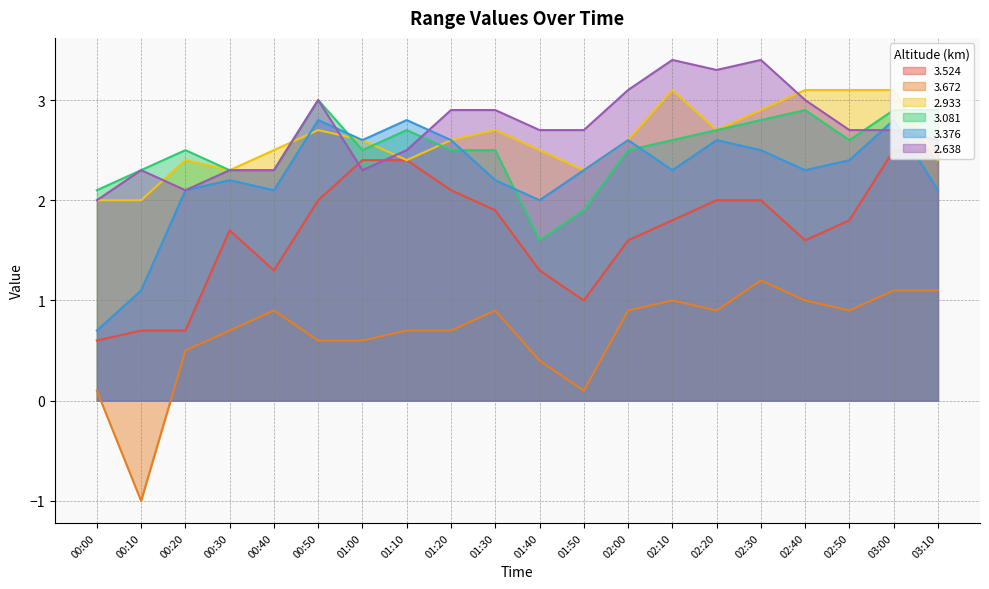

What is the label of the 3rd point from the right?

02:50